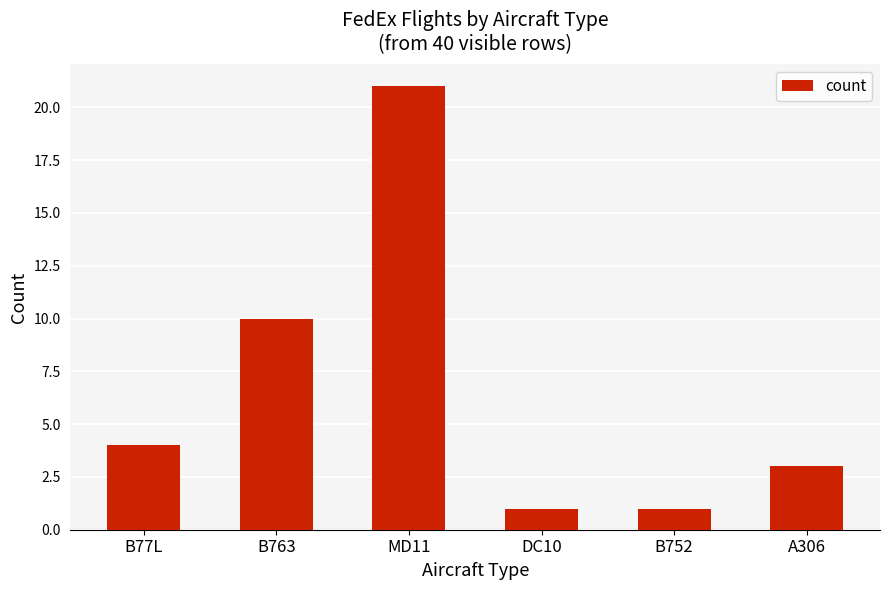

Does the chart contain stacked bars?

No